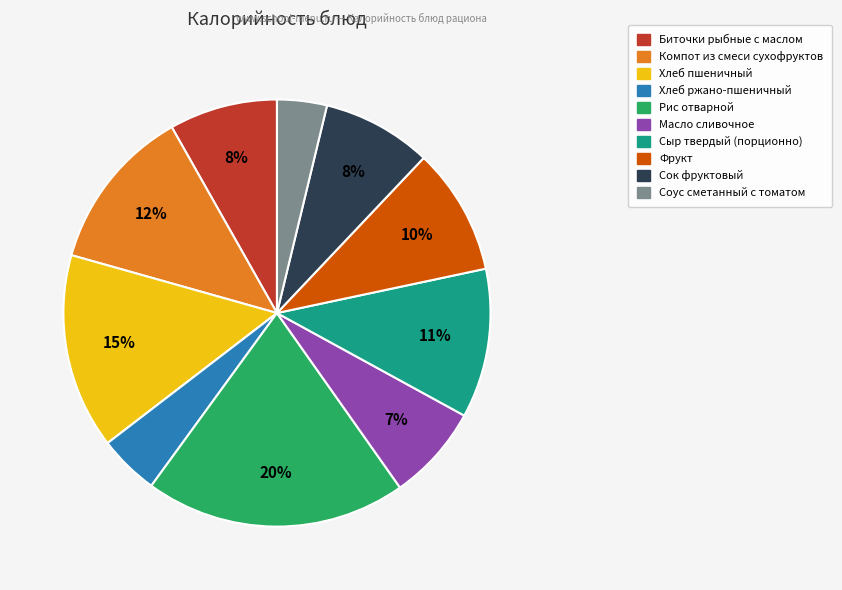

How many segments does this pie chart have?

10